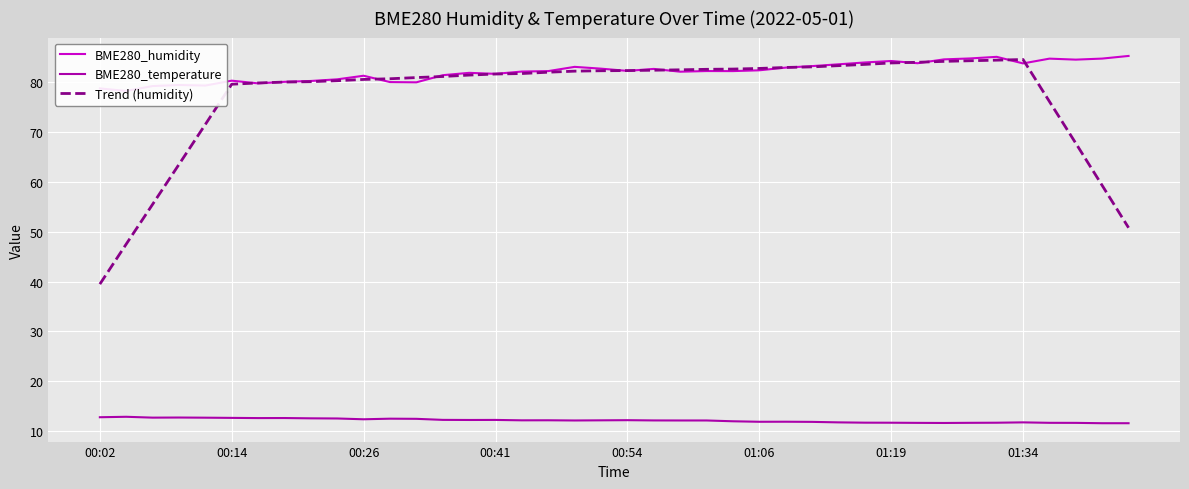

What is the minimum value for BME280_temperature?

11.6